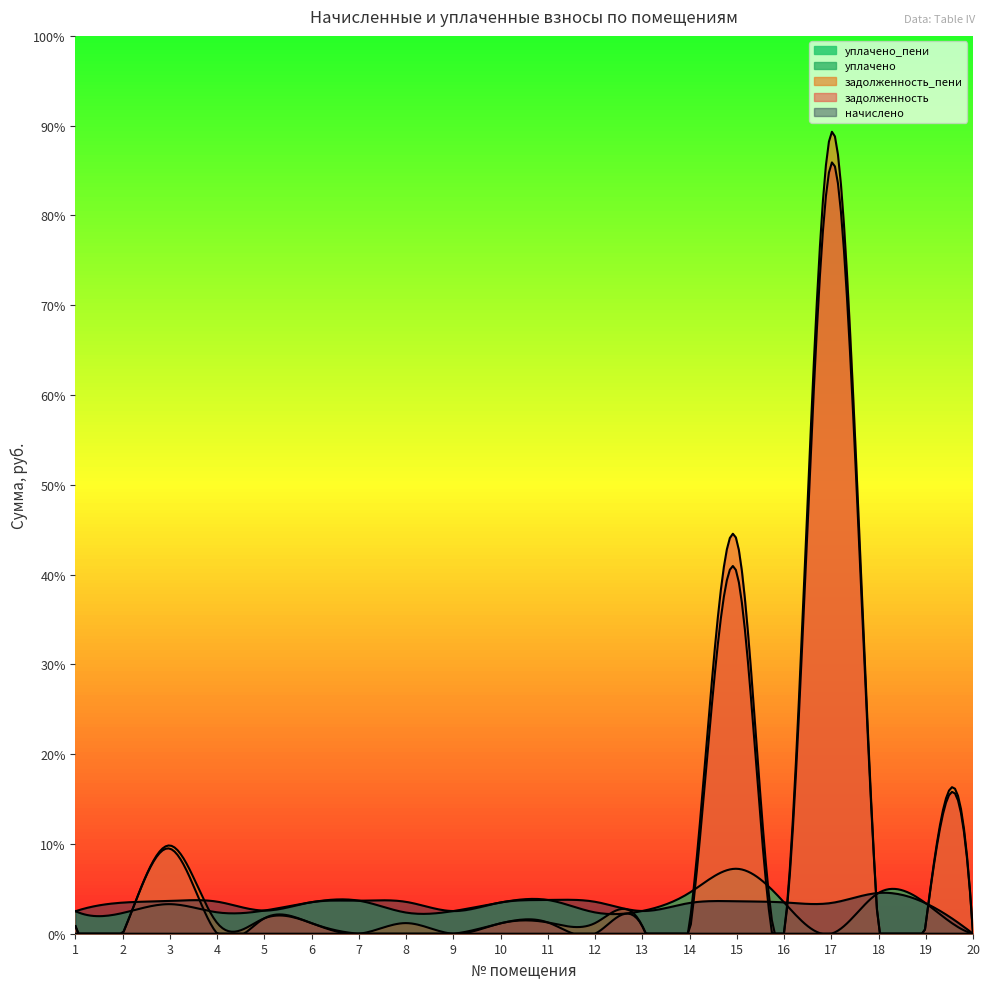

Reading right to left, list all the values displayed in this chart.

начислено: 20=0.0	19=1526.4	18=2042.6	17=1541.2	16=1570.7	15=1626.0	14=1541.2	13=1139.3	12=1600.2	11=1692.3	10=1567.0	9=1135.6	8=1596.5	7=1655.5	6=1581.7	5=1161.4	4=1607.5	3=1640.7	2=1559.6	1=1128.2
задолженность: 20=0.0	19=508.8	18=0.0	17=38610.6	16=0.0	15=19710.5	14=513.7	13=379.8	12=0.0	11=564.1	10=522.3	9=0.0	8=0.0	7=0.0	6=527.2	5=774.3	4=0.0	3=4263.0	2=0.0	1=376.1
задолженность_пени: 20=0.0	19=508.8	18=0.0	17=40151.8	16=0.0	15=18081.6	14=0.0	13=379.8	12=533.4	11=564.1	10=522.3	9=0.0	8=532.2	7=0.0	6=527.2	5=774.3	4=535.8	3=4421.8	2=0.0	1=376.1
уплачено: 20=0.0	19=1526.4	18=2042.6	17=0.0	16=1570.7	15=3254.9	14=2054.9	13=1139.3	12=1066.8	11=1692.3	10=1567.0	9=1135.6	8=1059.3	7=1655.5	6=1581.7	5=1161.4	4=1071.7	3=1481.9	2=1039.7	1=1128.2
уплачено_пени: 20=0.0	19=0.0	18=0.0	17=0.0	16=0.0	15=0.0	14=0.0	13=0.0	12=0.0	11=0.0	10=0.0	9=0.0	8=0.0	7=0.0	6=0.0	5=0.6	4=0.0	3=0.0	2=0.0	1=0.0